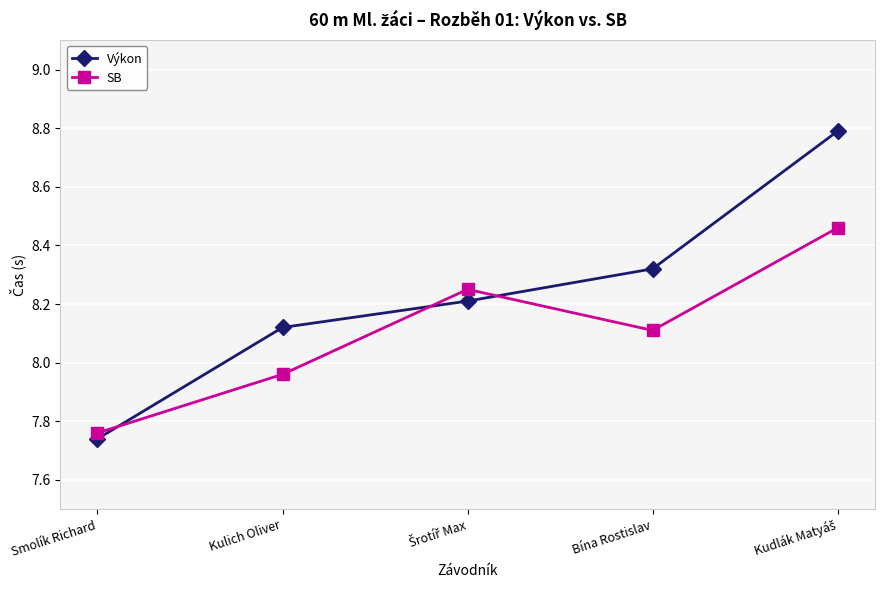

How many lines are shown in the chart?

2